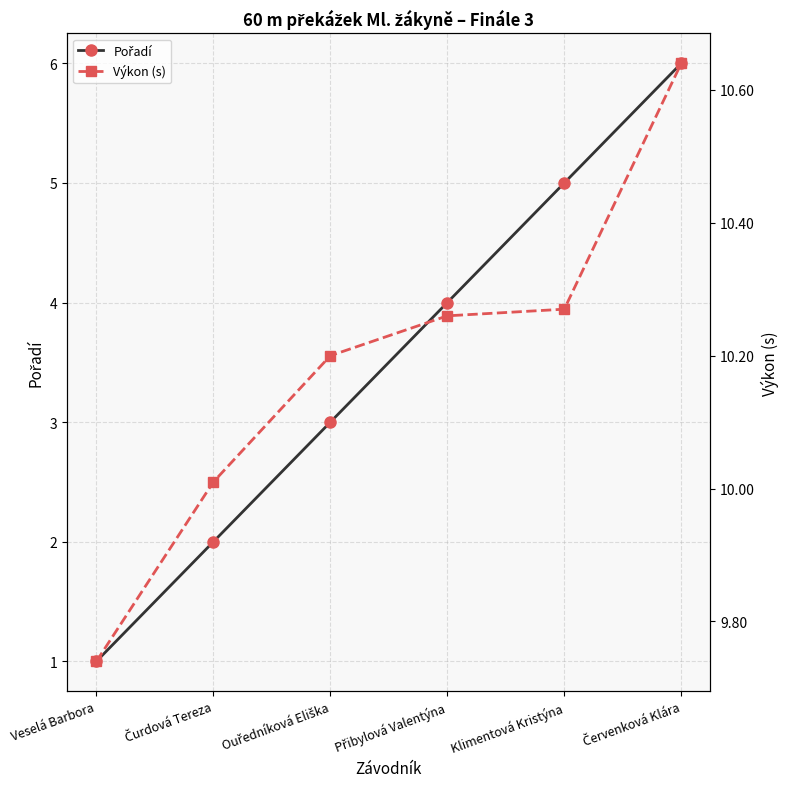

True or false: Pořadí and Výkon (s) intersect in this chart.

False